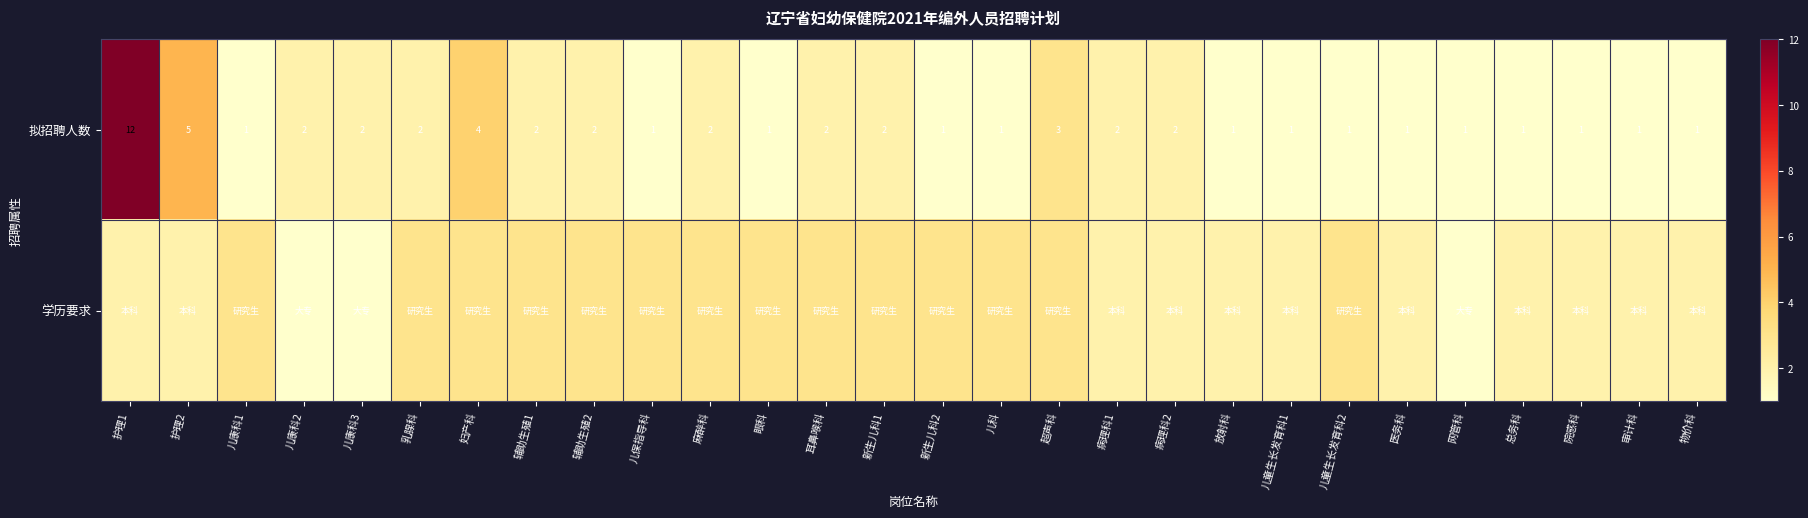

At which label does 拟招聘人数 reach its peak?

护理1